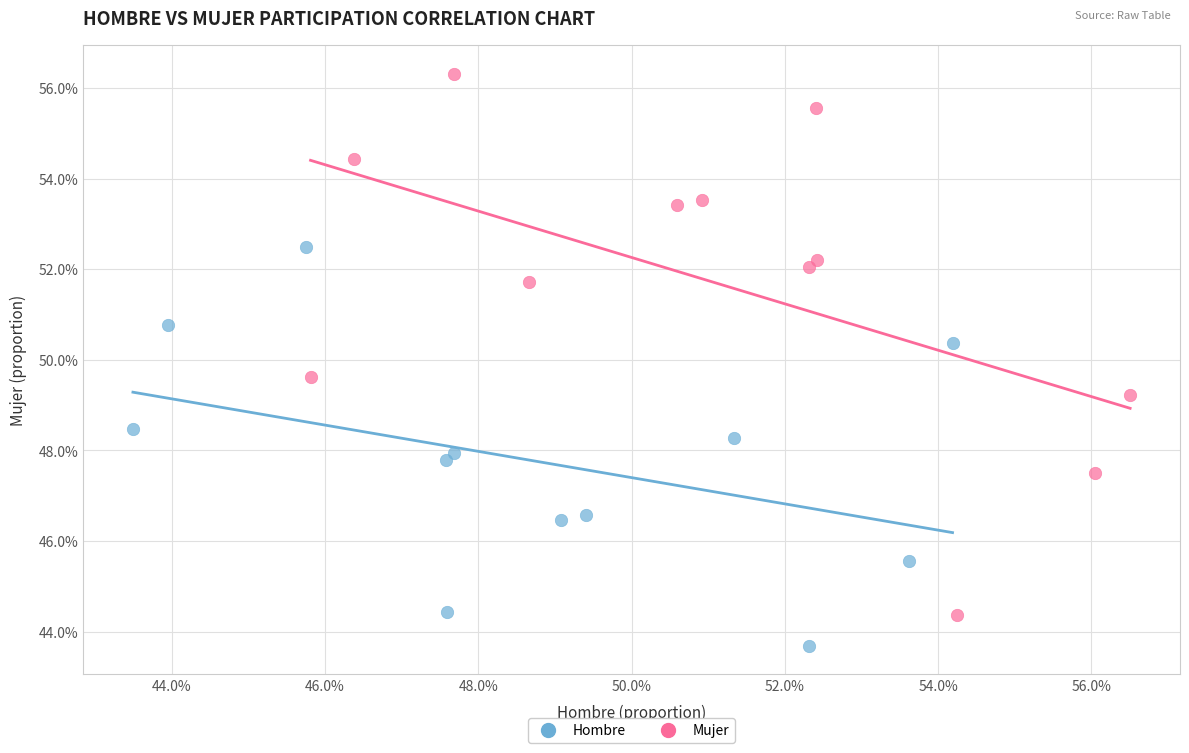

What are all the series names shown in the legend?

Hombre, Mujer